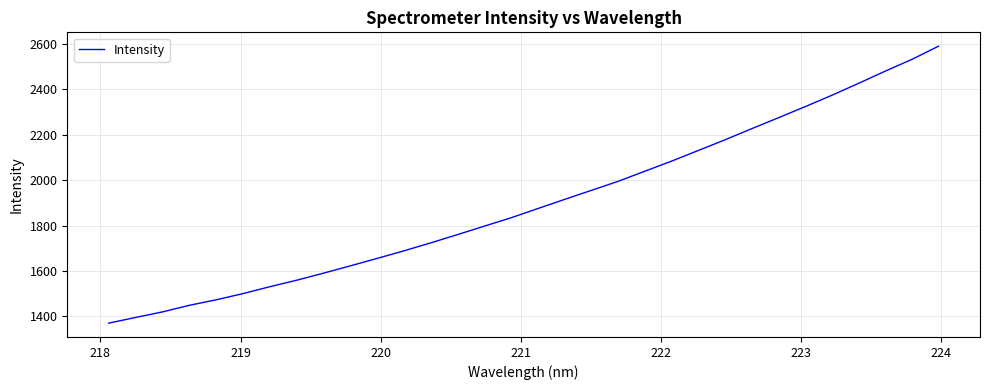

What is the difference between the maximum and minimum values?

1219.1